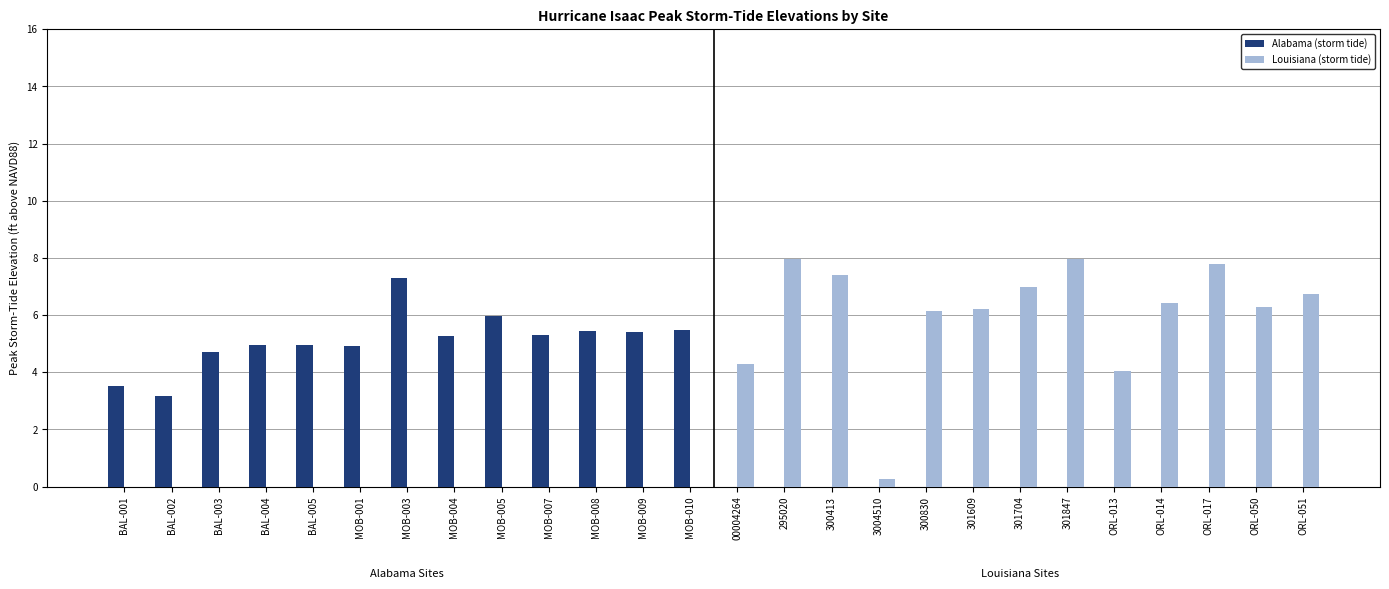

What is the total value across all series at ORL-050?

6.3